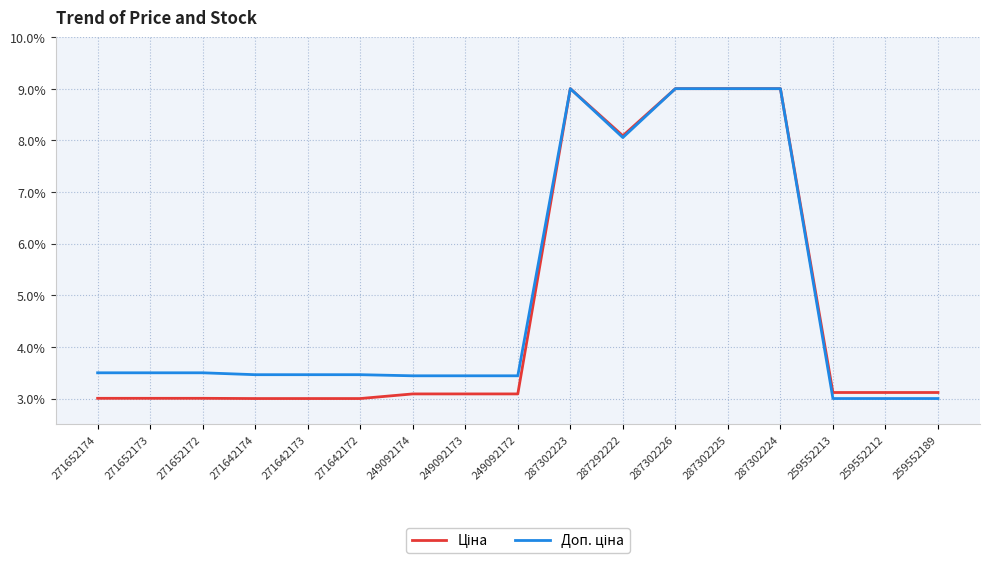

What is the maximum value shown in the chart?

9.0